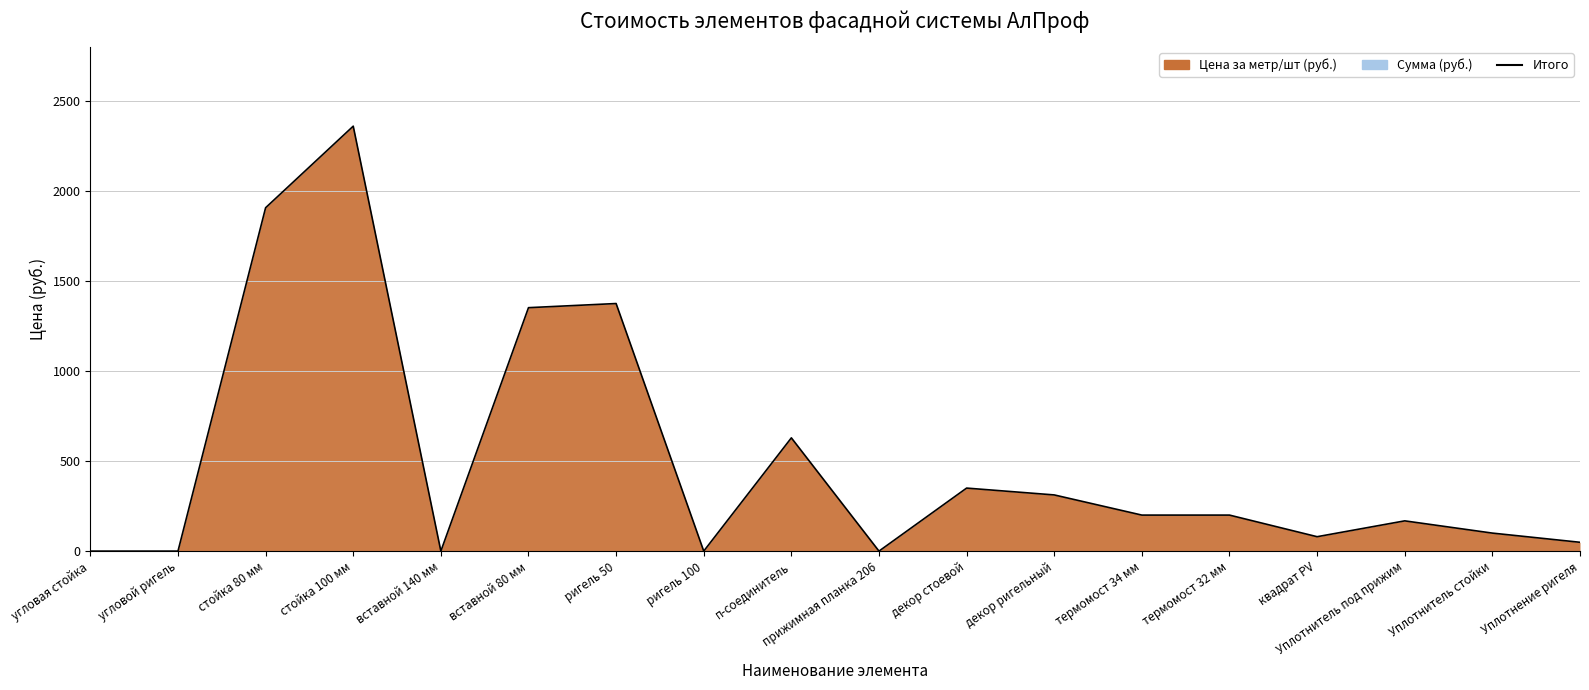

At which category does the data reach its first local valley?

вставной 140 мм